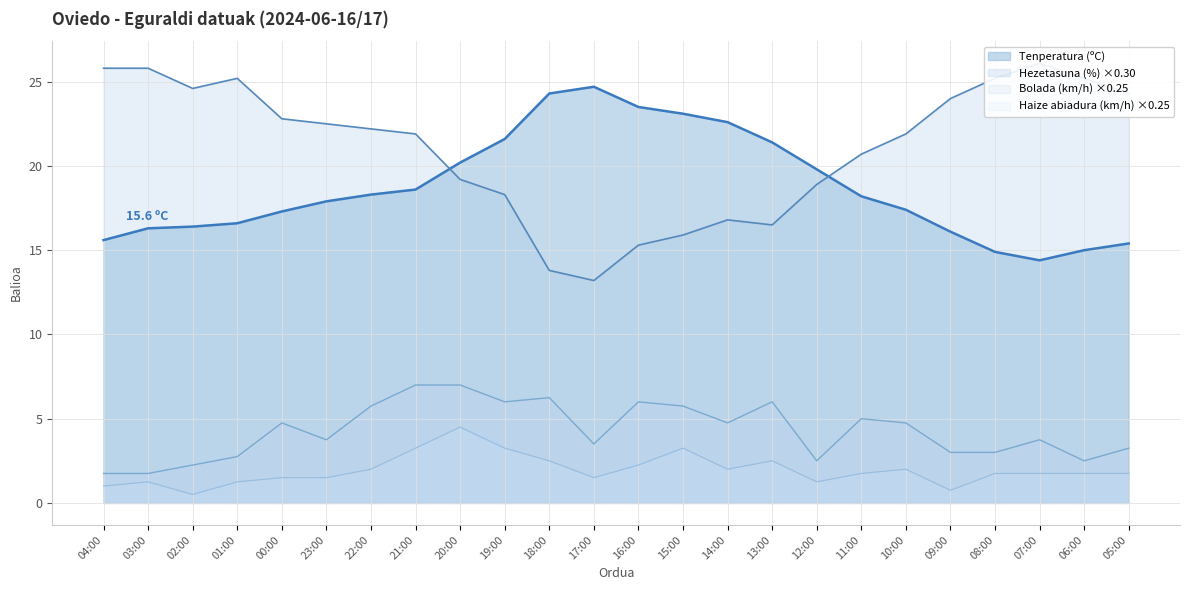

Reading left to right, list all the values displayed in this chart.

Tenperatura (ºC): 15.6	16.3	16.4	16.6	17.3	17.9	18.3	18.6	20.2	21.6	24.3	24.7	23.5	23.1	22.6	21.4	19.8	18.2	17.4	16.1	14.9	14.4	15.0	15.4
Hezetasuna (%): 25.8	25.8	24.6	25.2	22.8	22.5	22.2	21.9	19.2	18.3	13.8	13.2	15.3	15.9	16.8	16.5	18.9	20.7	21.9	24.0	25.2	26.1	25.2	24.3
Haizearen abiadura (km/h): 1.0	1.2	0.5	1.2	1.5	1.5	2.0	3.2	4.5	3.2	2.5	1.5	2.2	3.2	2.0	2.5	1.2	1.8	2.0	0.8	1.8	1.8	1.8	1.8
Bolada (km/h): 1.8	1.8	2.2	2.8	4.8	3.8	5.8	7.0	7.0	6.0	6.2	3.5	6.0	5.8	4.8	6.0	2.5	5.0	4.8	3.0	3.0	3.8	2.5	3.2